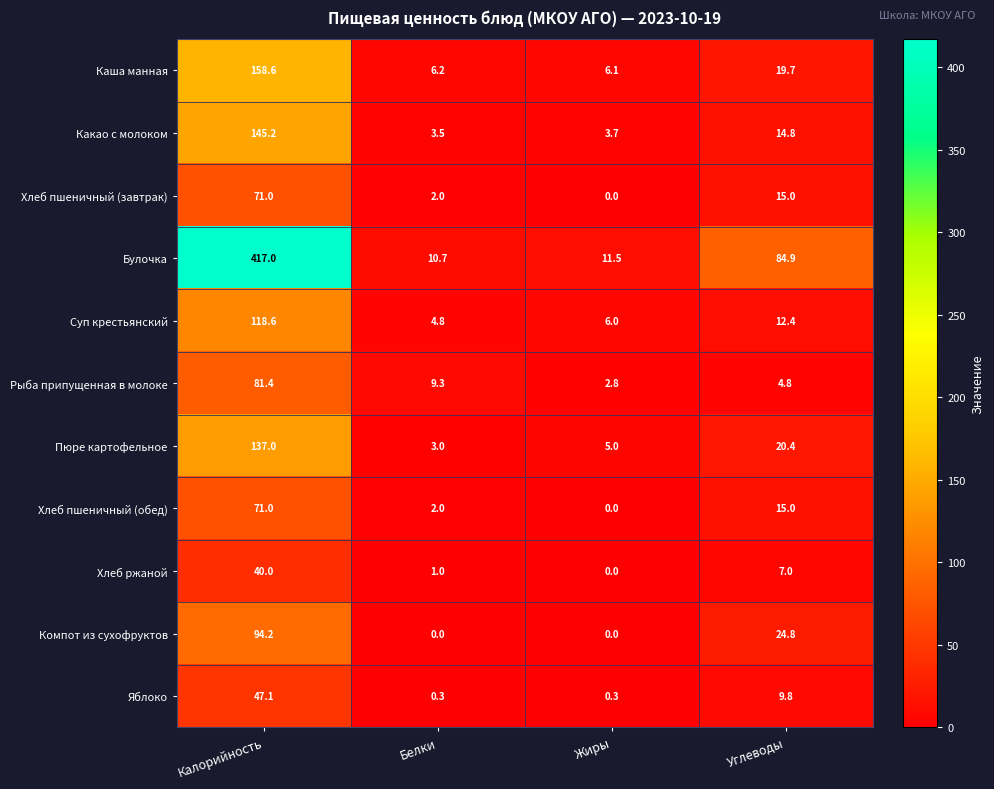

Where does the Хлеб ржаной series first go above 7?

Калорийность